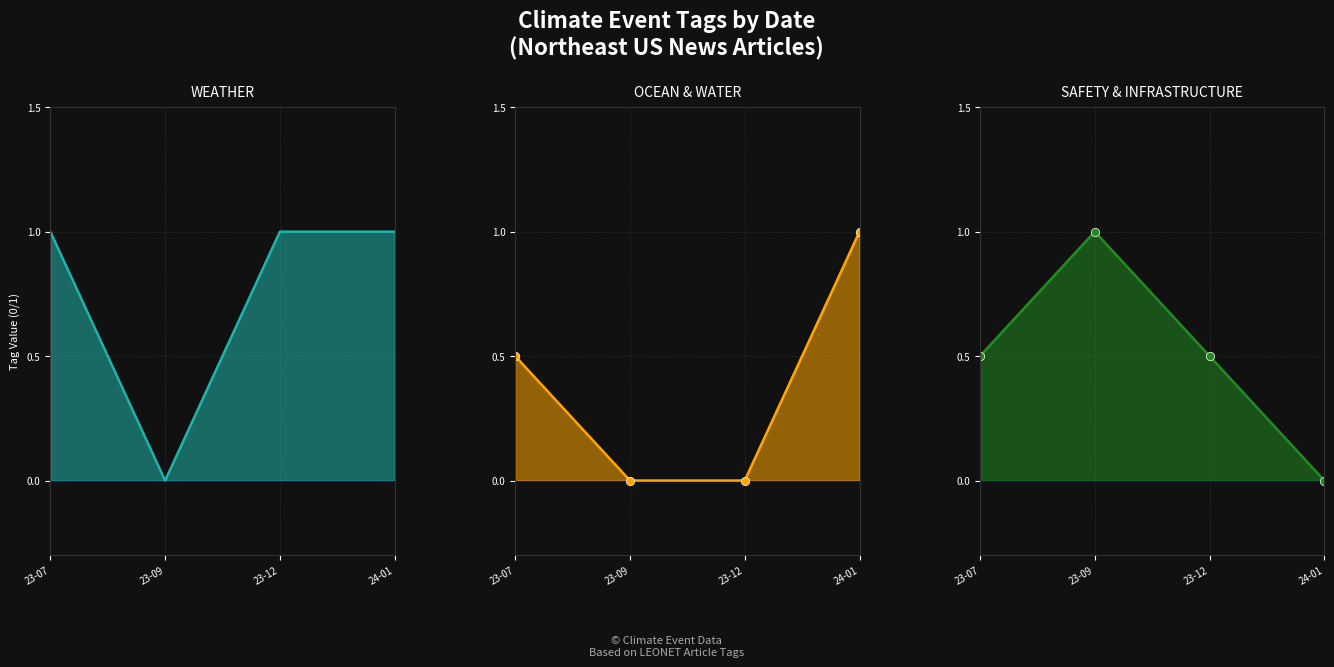

Which series has the largest range (max minus min)?

WEATHER